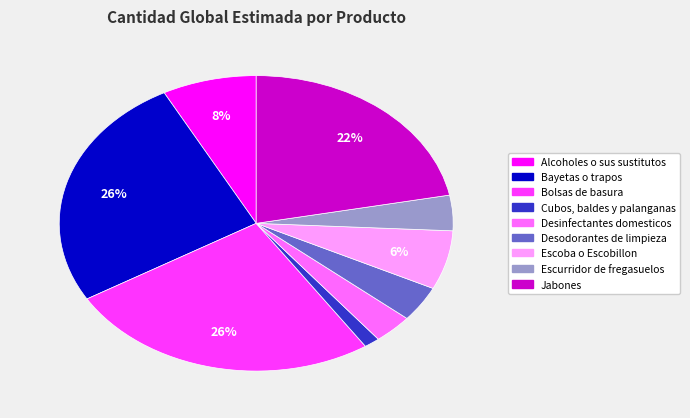

To the nearest percent, what is the difference between the largest and smallest slice percentages?

25%